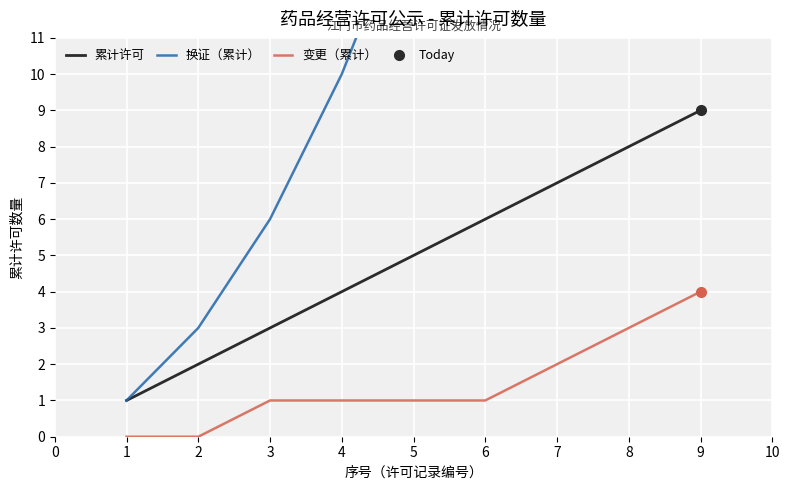

True or false: 变更（累计） has a value of 0 at 1.

True